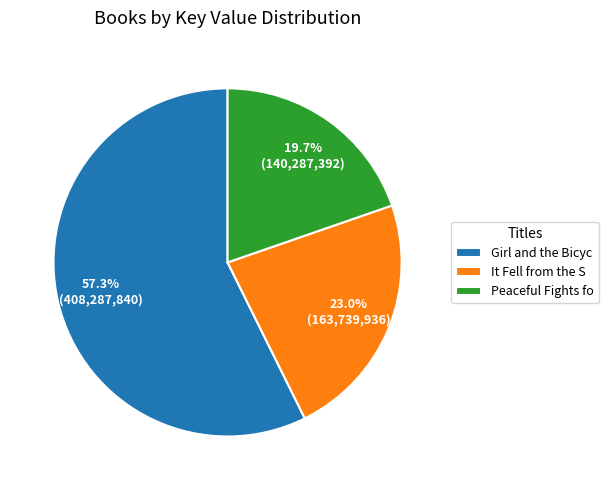

How many slices are in this pie chart?

3